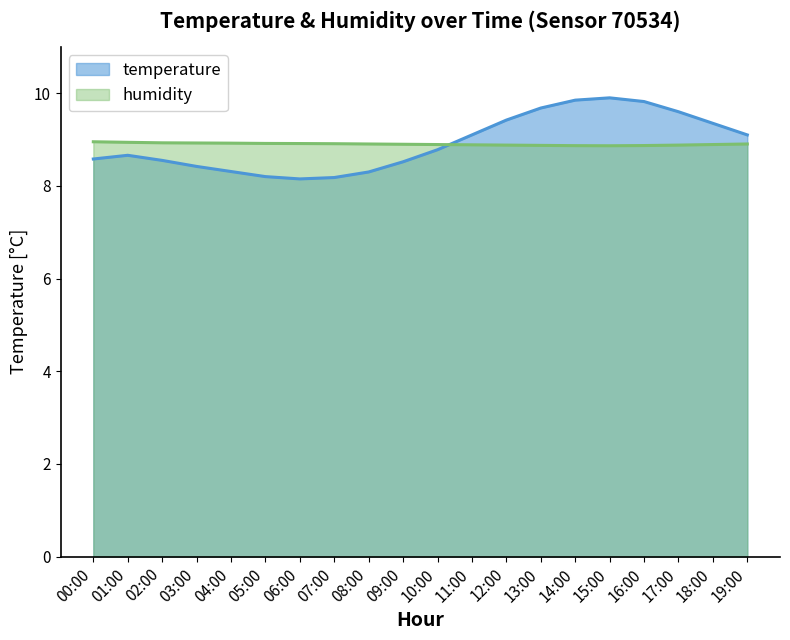

Which series changed the most between 01:00 and 19:00?

temperature